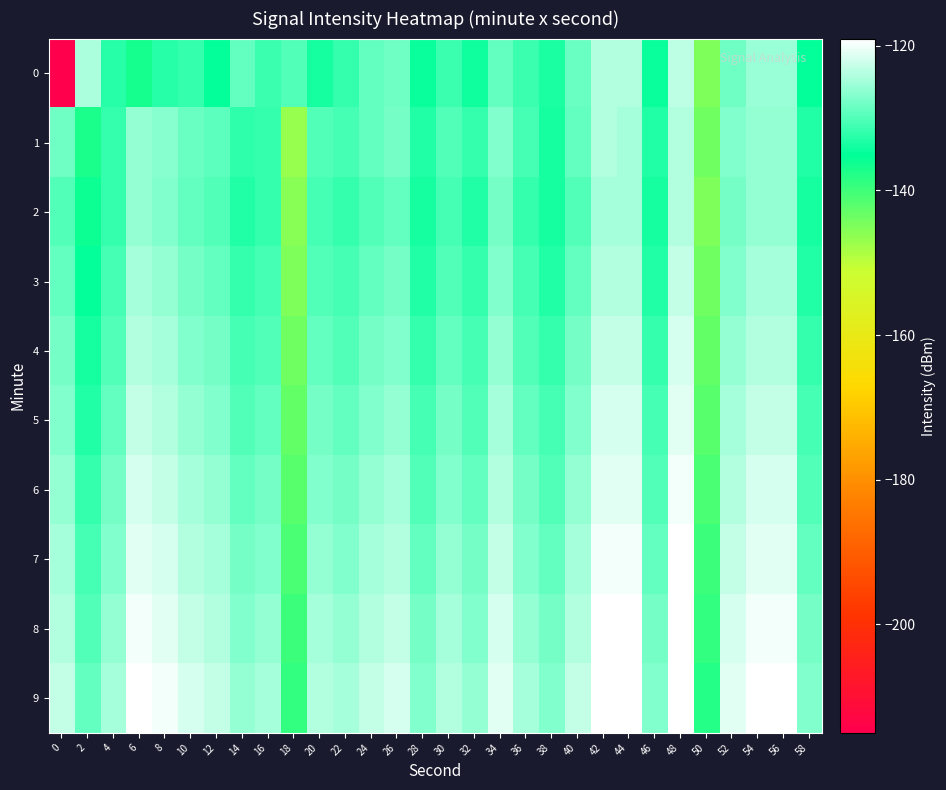

List the series in order of their peak value, highest first.

9, 8, 7, 6, 5, 4, 3, 0, 1, 2